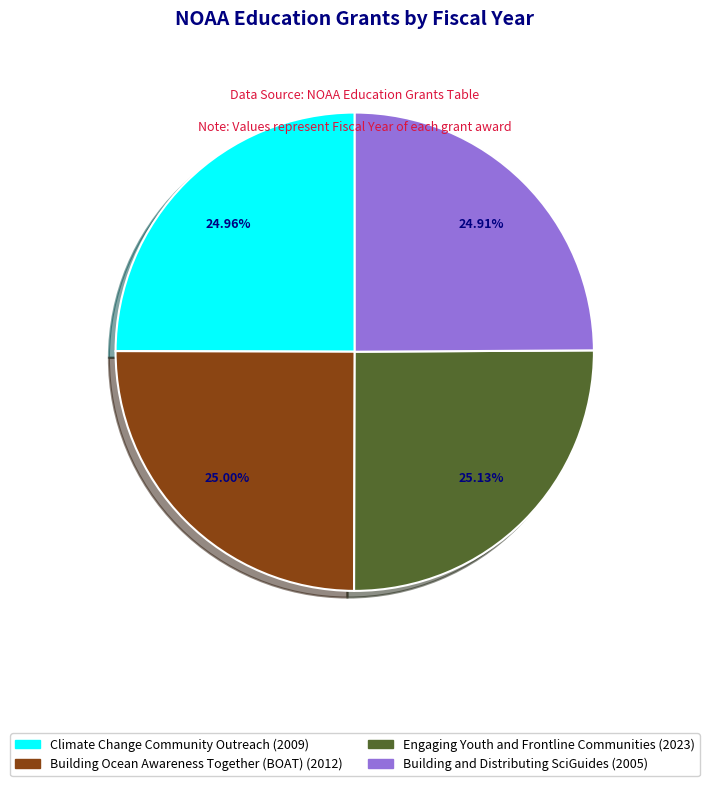

What is the ratio of the value at Building and Distributing SciGuides to the value at Engaging Youth and Frontline Communities?

1.0